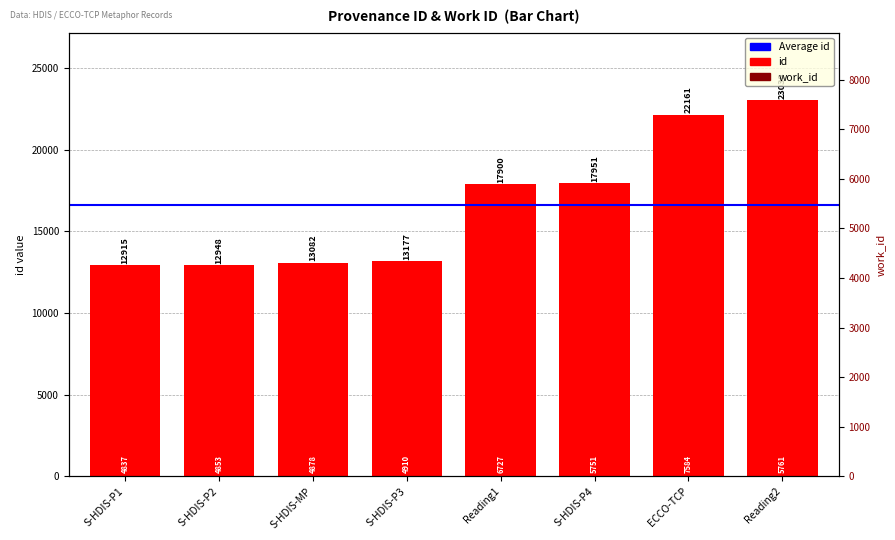

Reading left to right, transcribe all the data shown in this chart.

S-HDIS-P1=12915	S-HDIS-P2=12948	S-HDIS-MP=13082	S-HDIS-P3=13177	Reading1=17900	S-HDIS-P4=17951	ECCO-TCP=22161	Reading2=23038